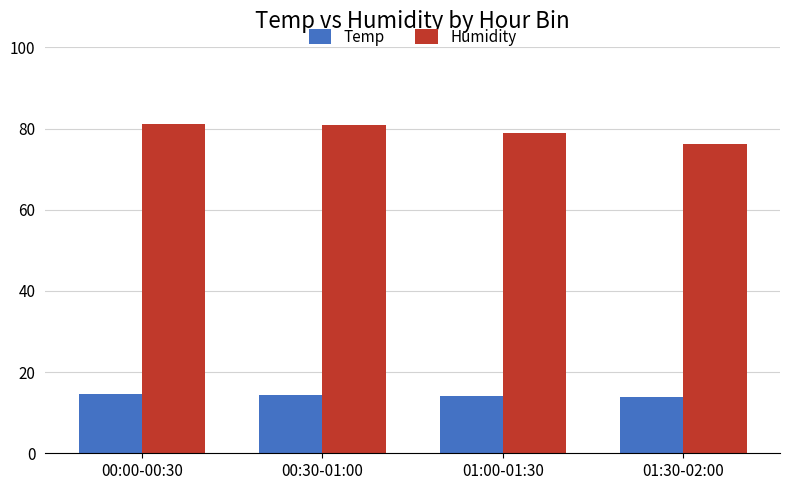

What is the difference between the maximum and second lowest values in the Humidity series?

2.3